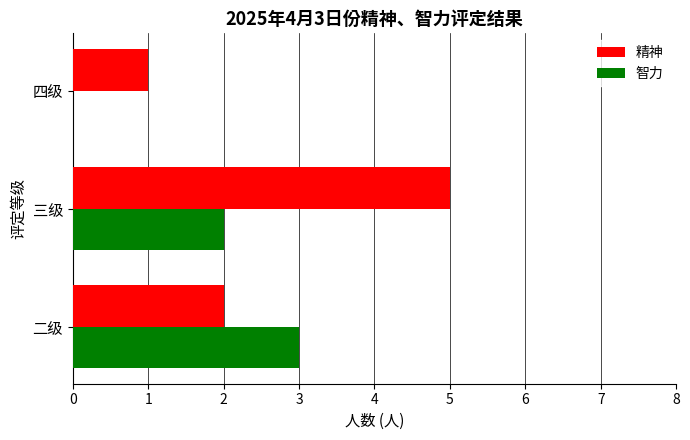

What is the sum of all 精神 values?

8